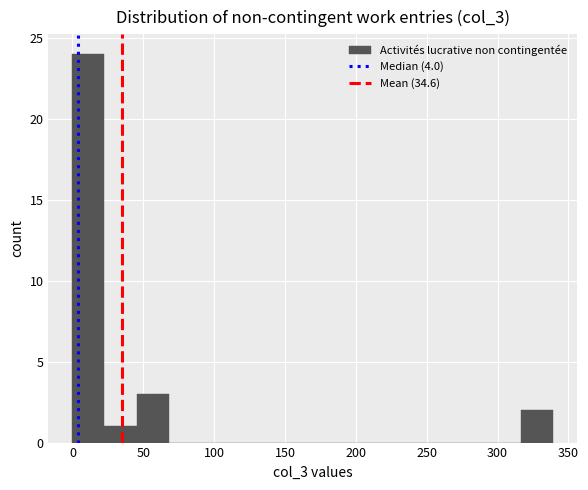

Which range on the x-axis has the tallest bar?

0 to 25